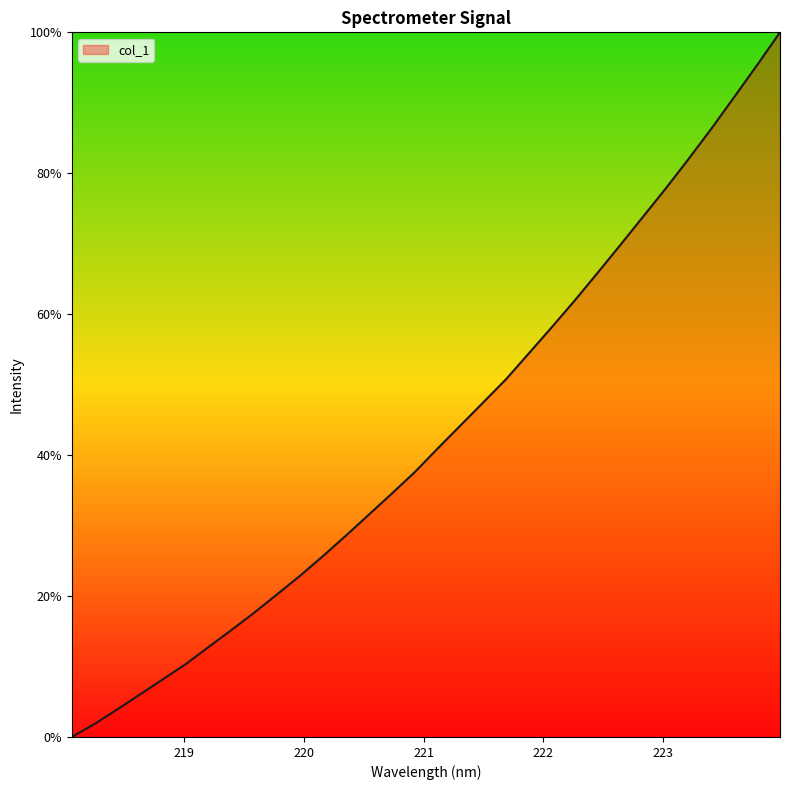

What is the greatest value displayed?

100.0